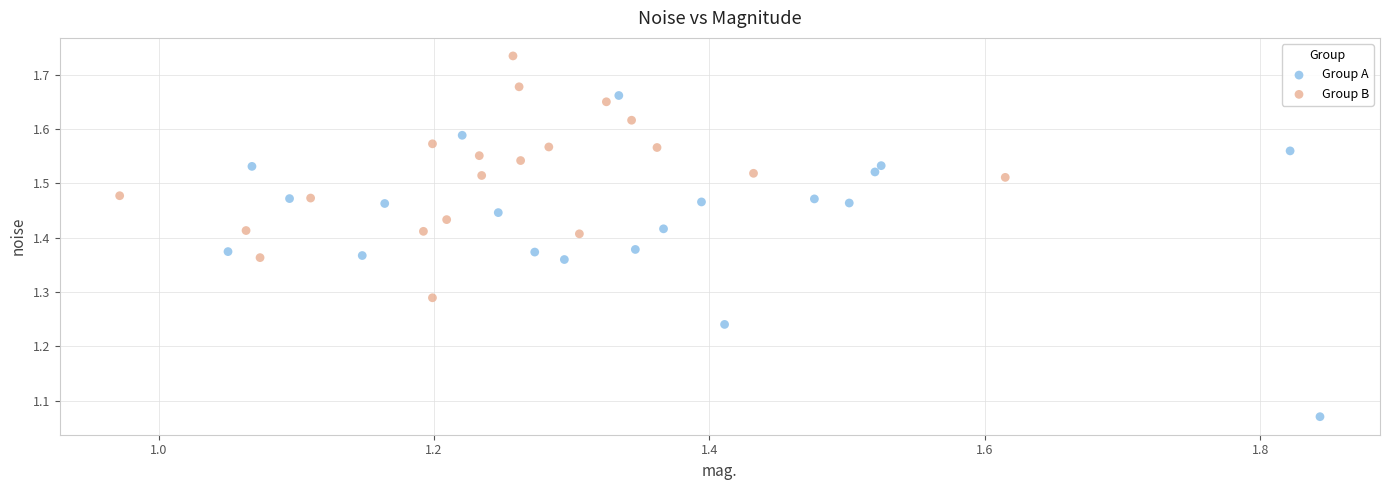

Which series reaches the maximum Y coordinate?

Group B